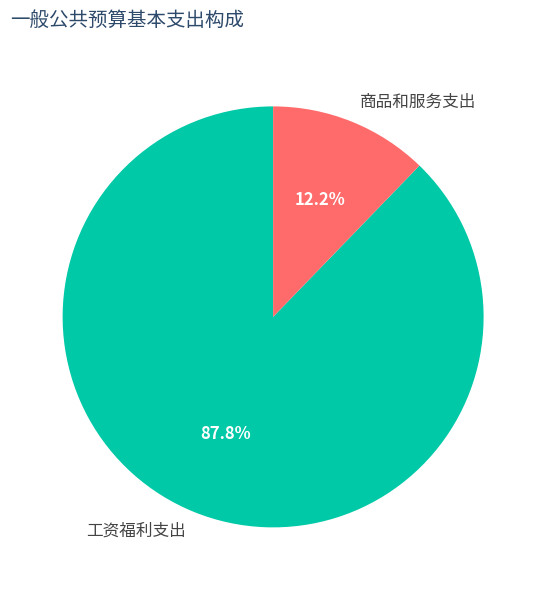

The 工资福利支出 slice represents 79% of the pie. True or false?

False